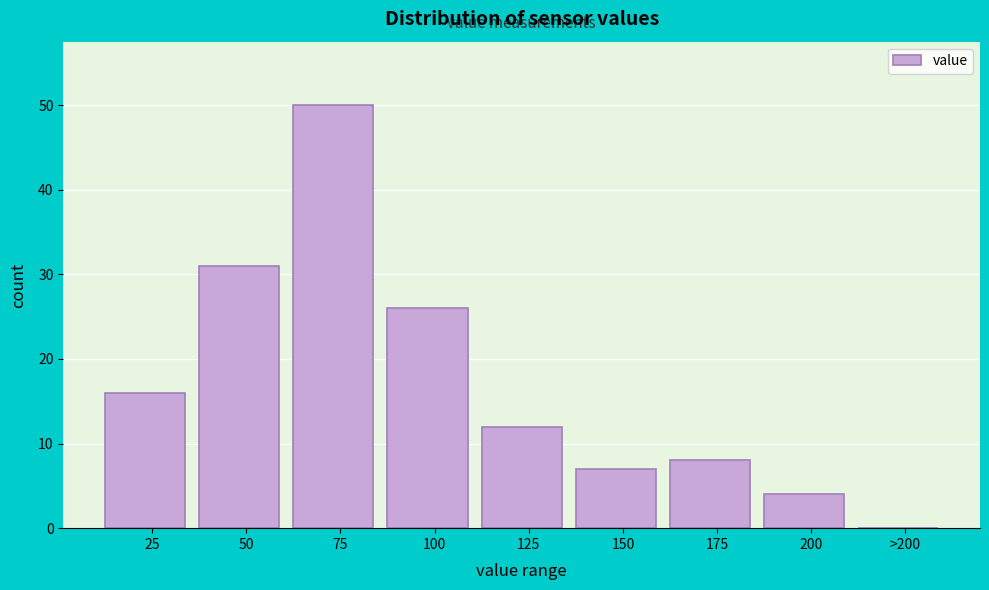

Reading left to right, transcribe all the data shown in this chart.

25=16	50=31	75=50	100=26	125=12	150=7	175=8	200=4	>200=0